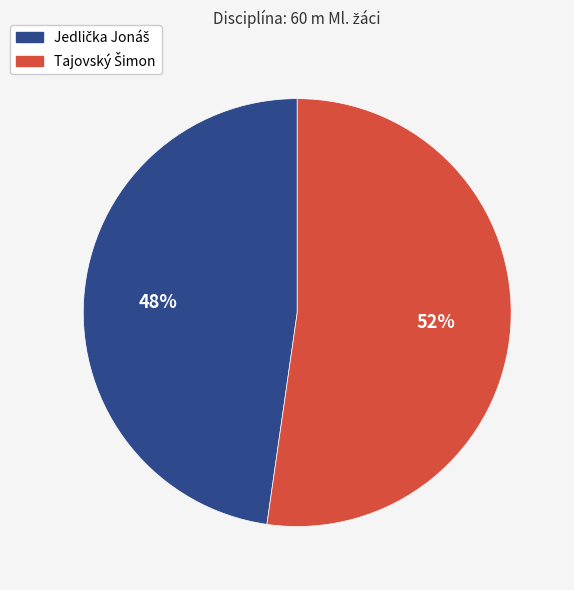

Does any single category account for the majority?

Yes